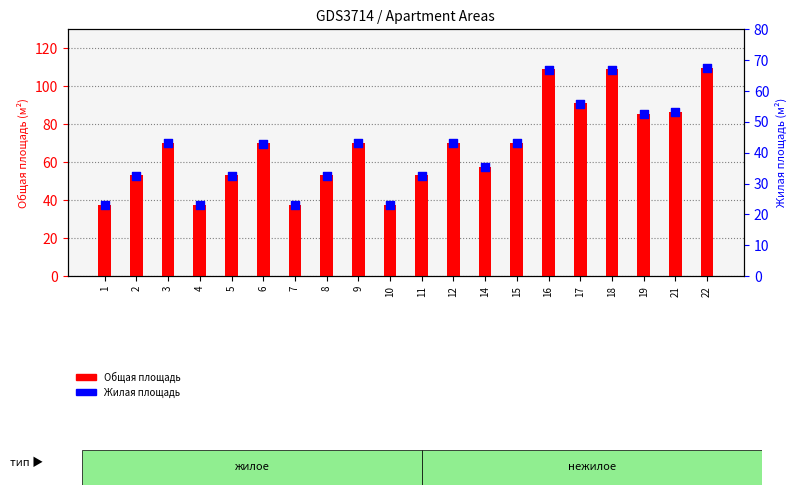

Which series reaches the minimum Y coordinate?

Жилая площадь